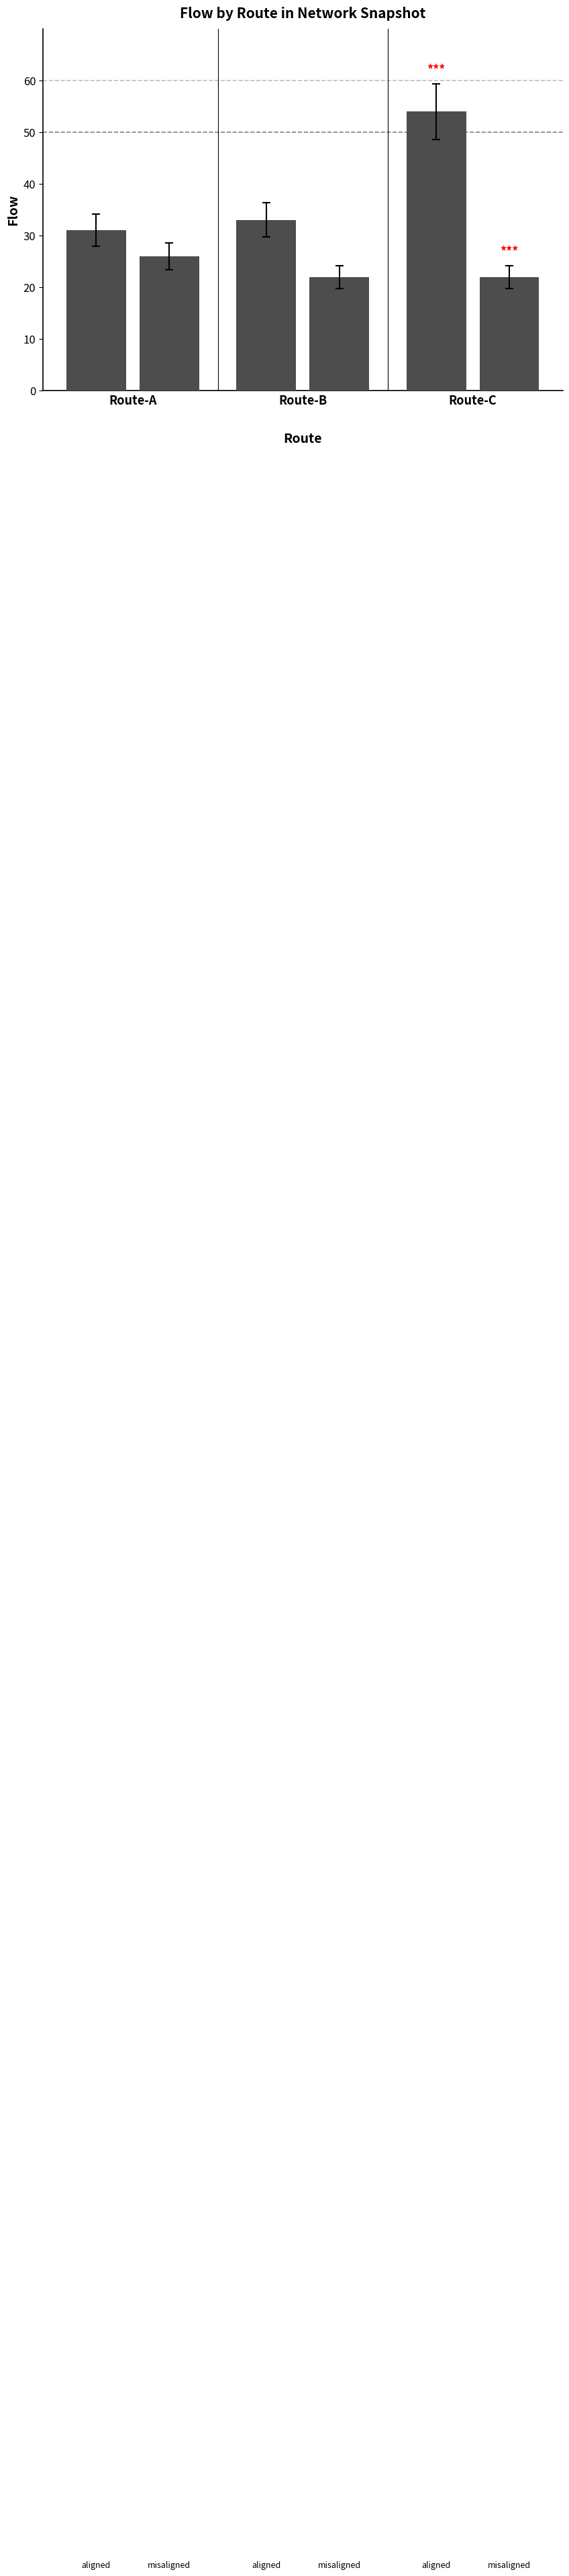

What is the difference between the highest and lowest values at Route-B?

11